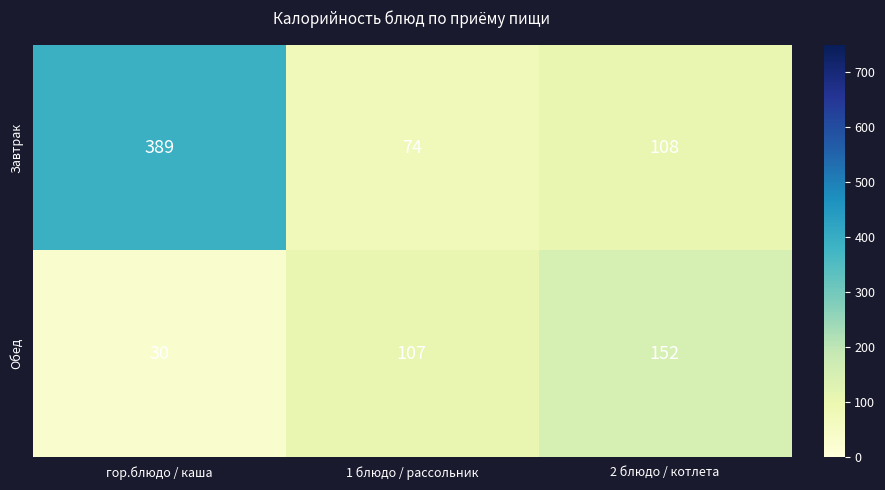

Reading left to right, list all the values displayed in this chart.

Завтрак: гор.блюдо / каша=389	1 блюдо / рассольник=74	2 блюдо / котлета=108
Обед: гор.блюдо / каша=30	1 блюдо / рассольник=107	2 блюдо / котлета=152